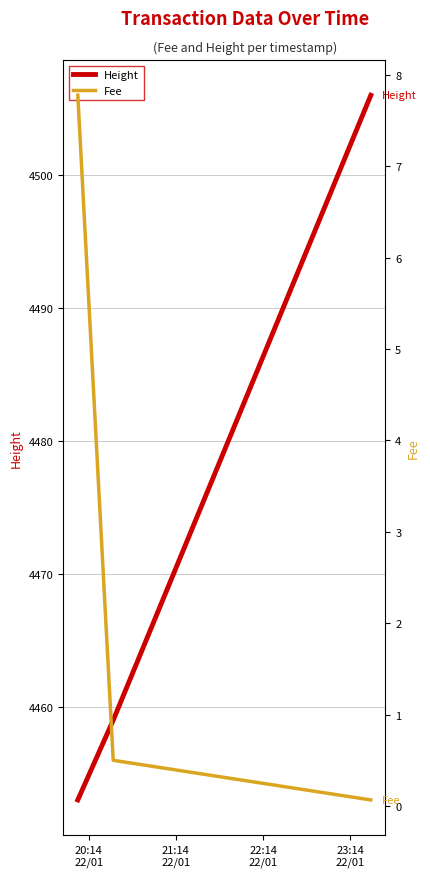

Which series has the widest spread of values?

Height